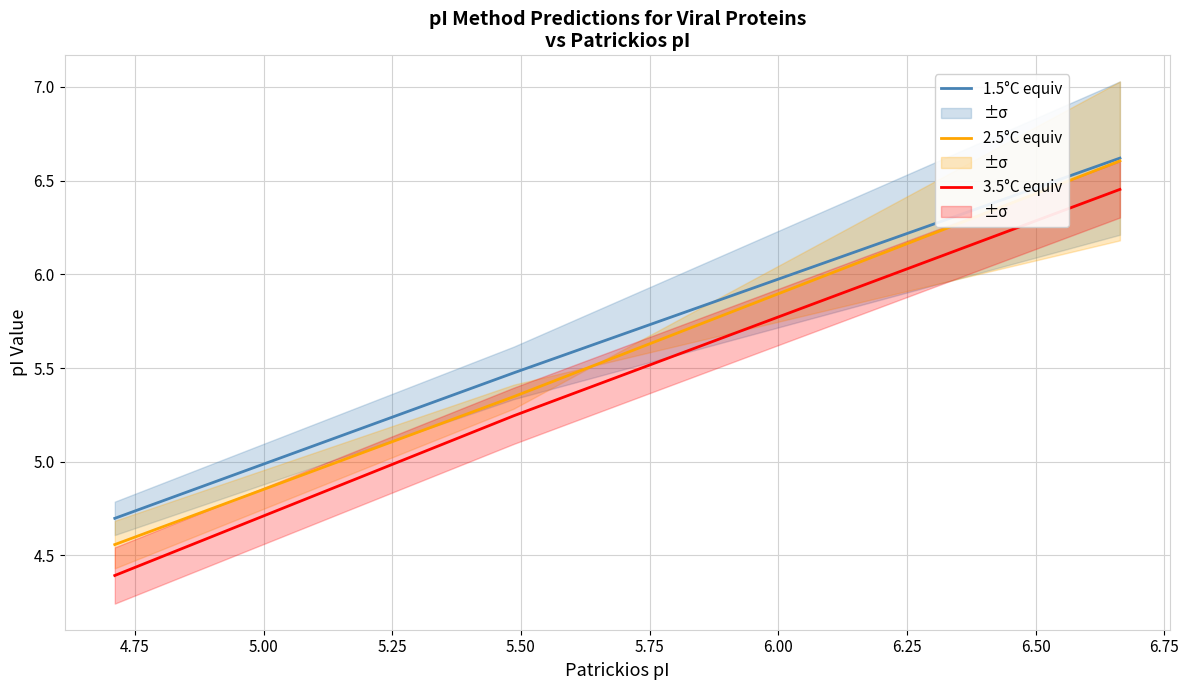

What is the minimum value for 3.5°C equiv?

4.4